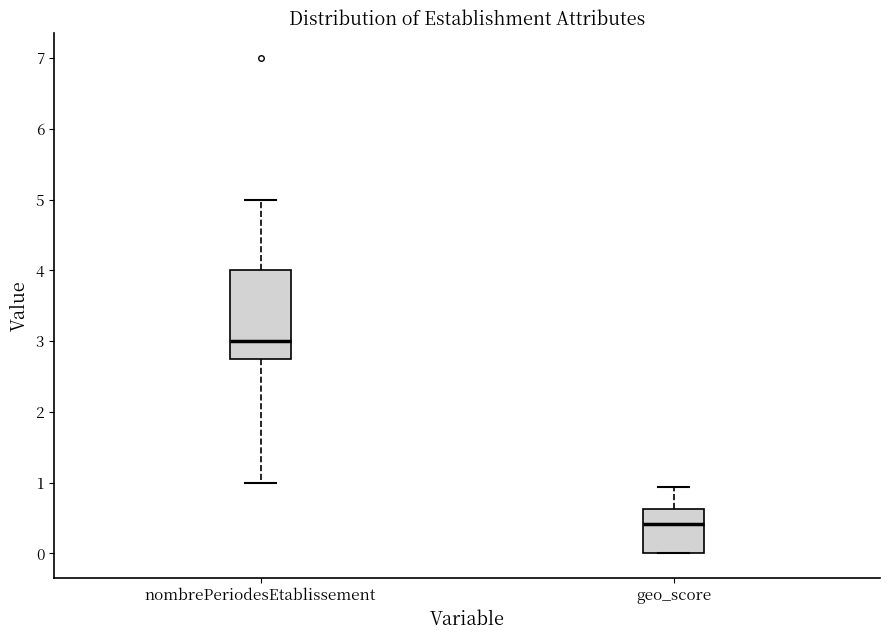

Where does the lower whisker of the box for nombrePeriodesEtablissement end on the y-axis? The values are not printed on the chart, so give them approximately, as read against the axis.

1.0